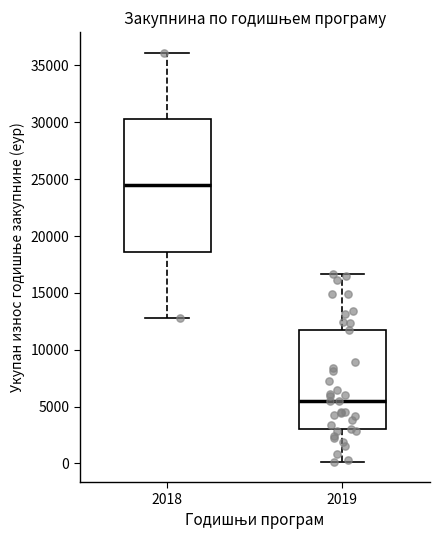

Reading left to right, read every box against the y-axis: the position of its median line, the range the box covers, and the ends of its whiskers. The values are not printed on the chart, so give them approximately, as read against the axis.

2018: median 24500, box 18500 to 30500, whiskers 13000 to 36000
2019: median 5500, box 3000 to 11500, whiskers 0 to 16500